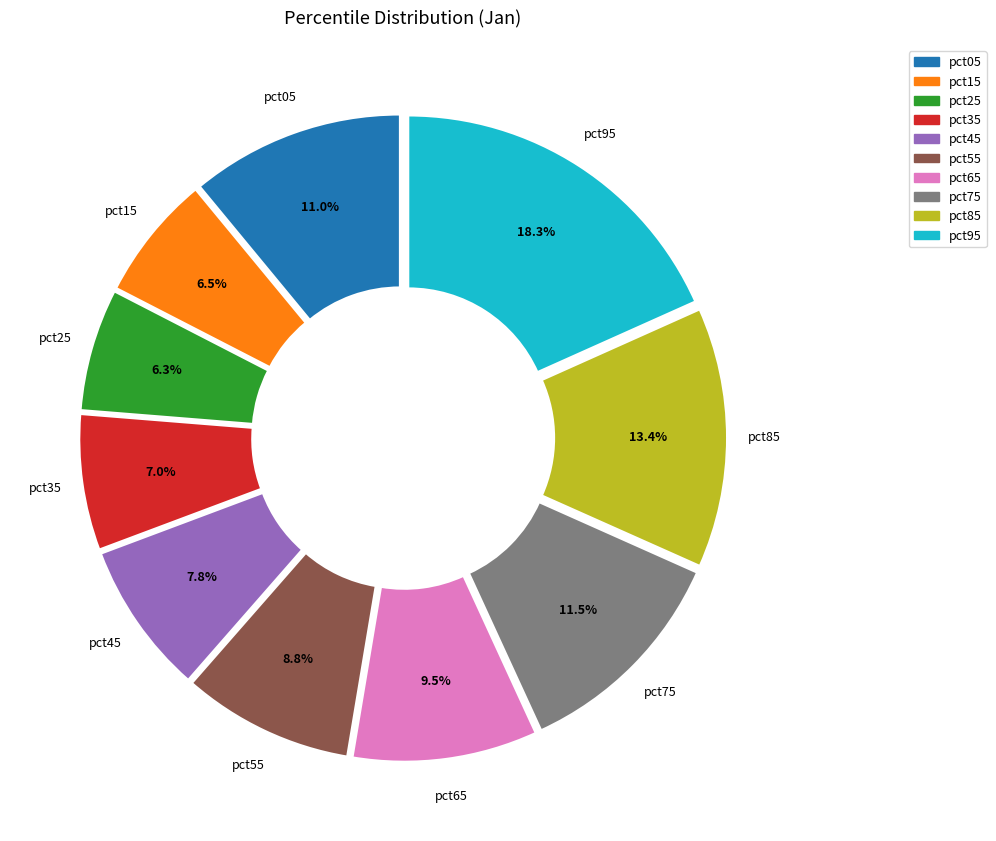

True or false: pct85 accounts for 1% of the total.

False